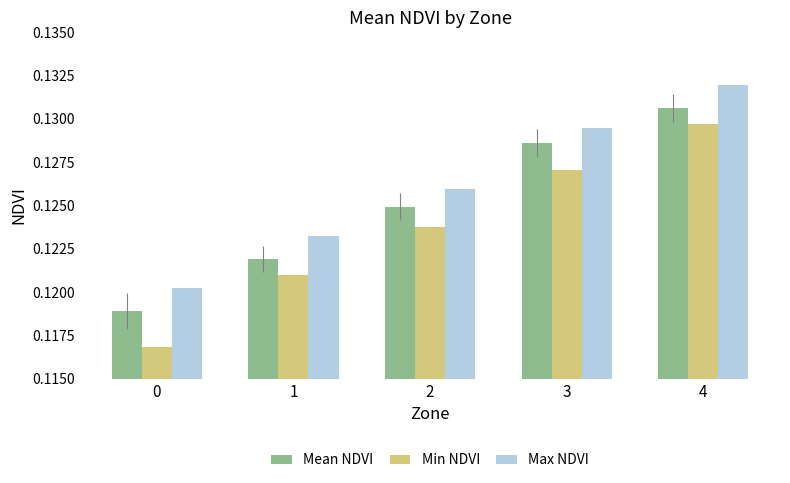

How many Mean NDVI values are between 0 and 1?

5